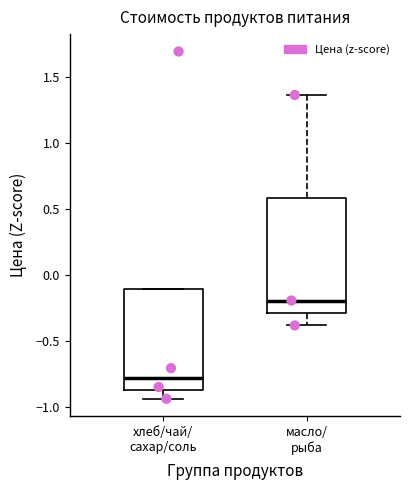

Reading left to right, read every box against the y-axis: the position of its median line, the range the box covers, and the ends of its whiskers. The values are not printed on the chart, so give them approximately, as read against the axis.

хлеб/чай/ сахар/соль: median -0.80, box -0.85 to -0.10, whiskers -0.95 to -0.10
масло/ рыба: median -0.20, box -0.30 to 0.60, whiskers -0.40 to 1.35